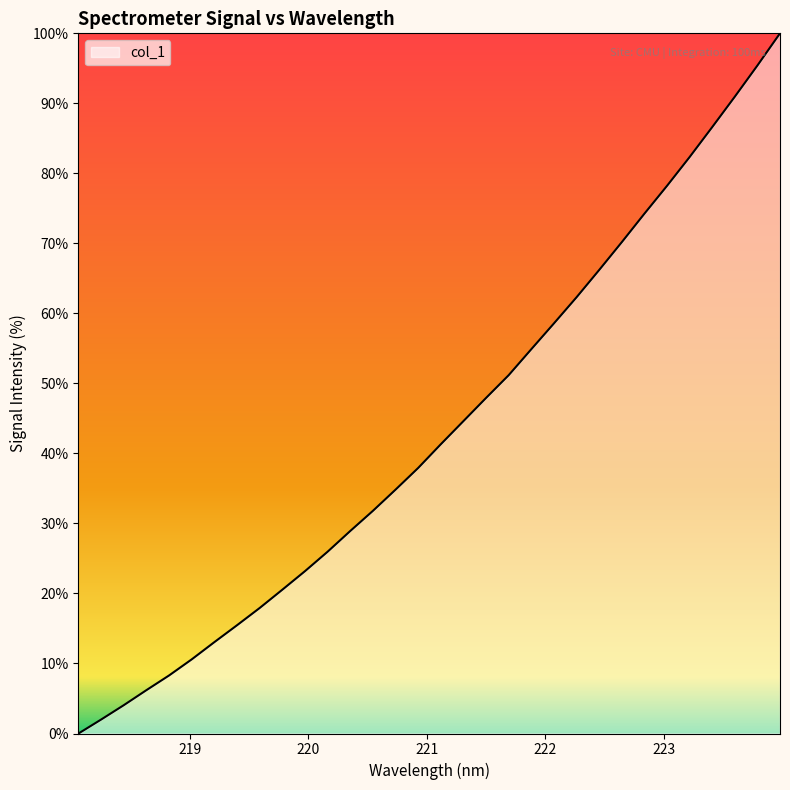

True or false: there are more than 0 points higher than both neighbors.

False